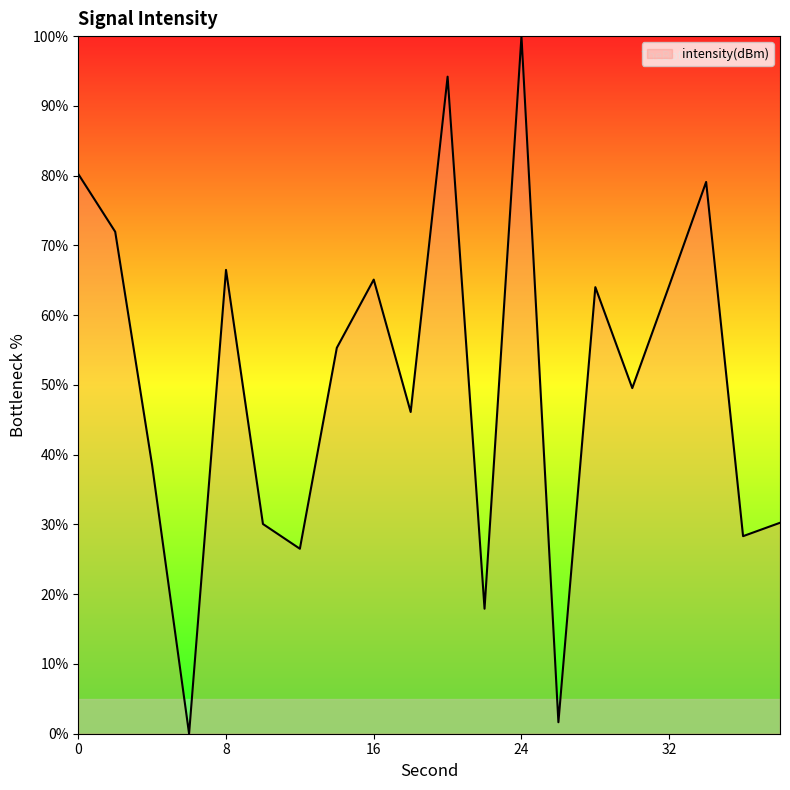

What is the maximum value shown in the chart?

100.0